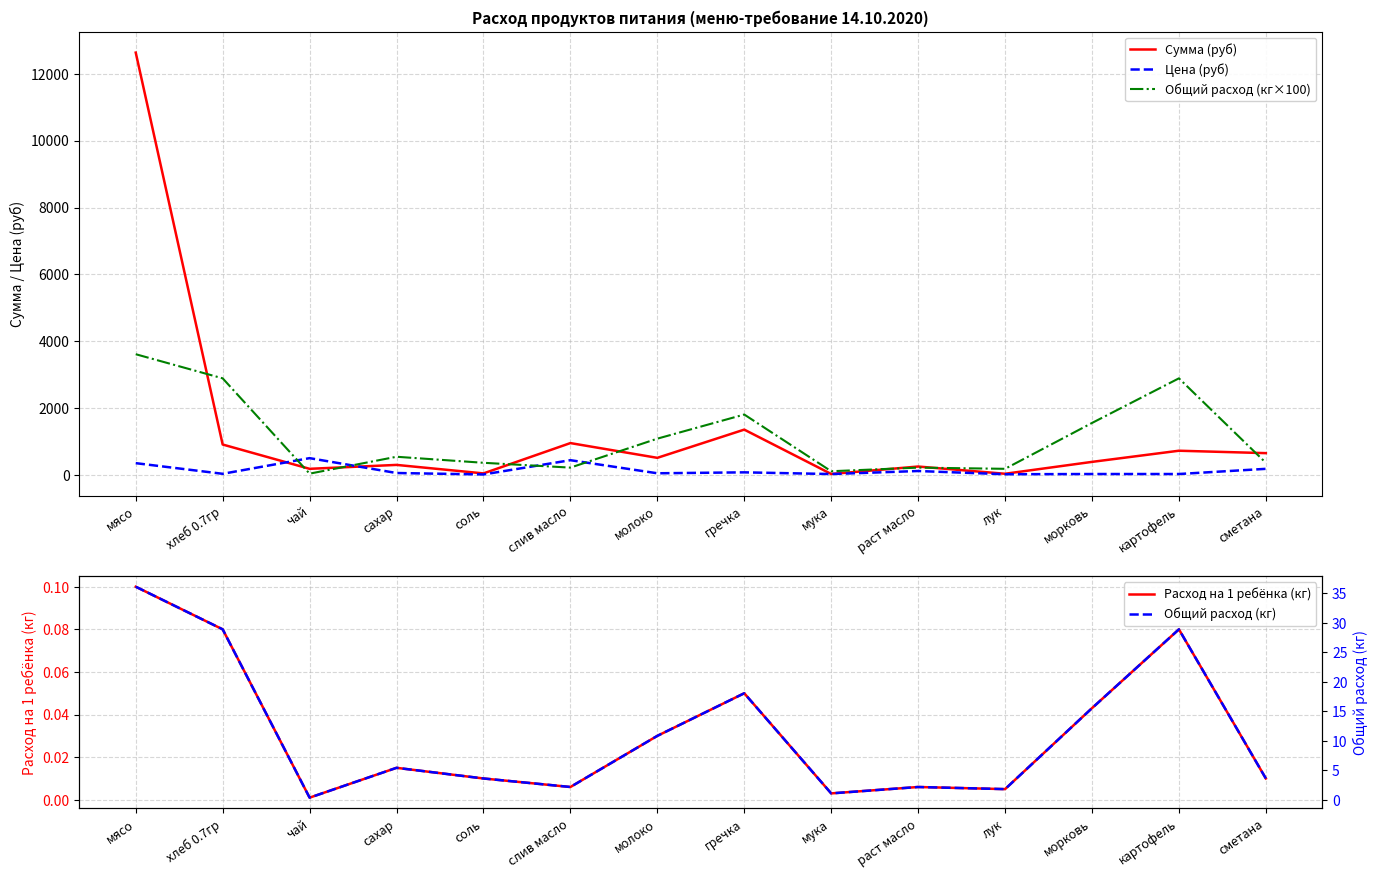

What is the total value across all series at картофель?

3664.0